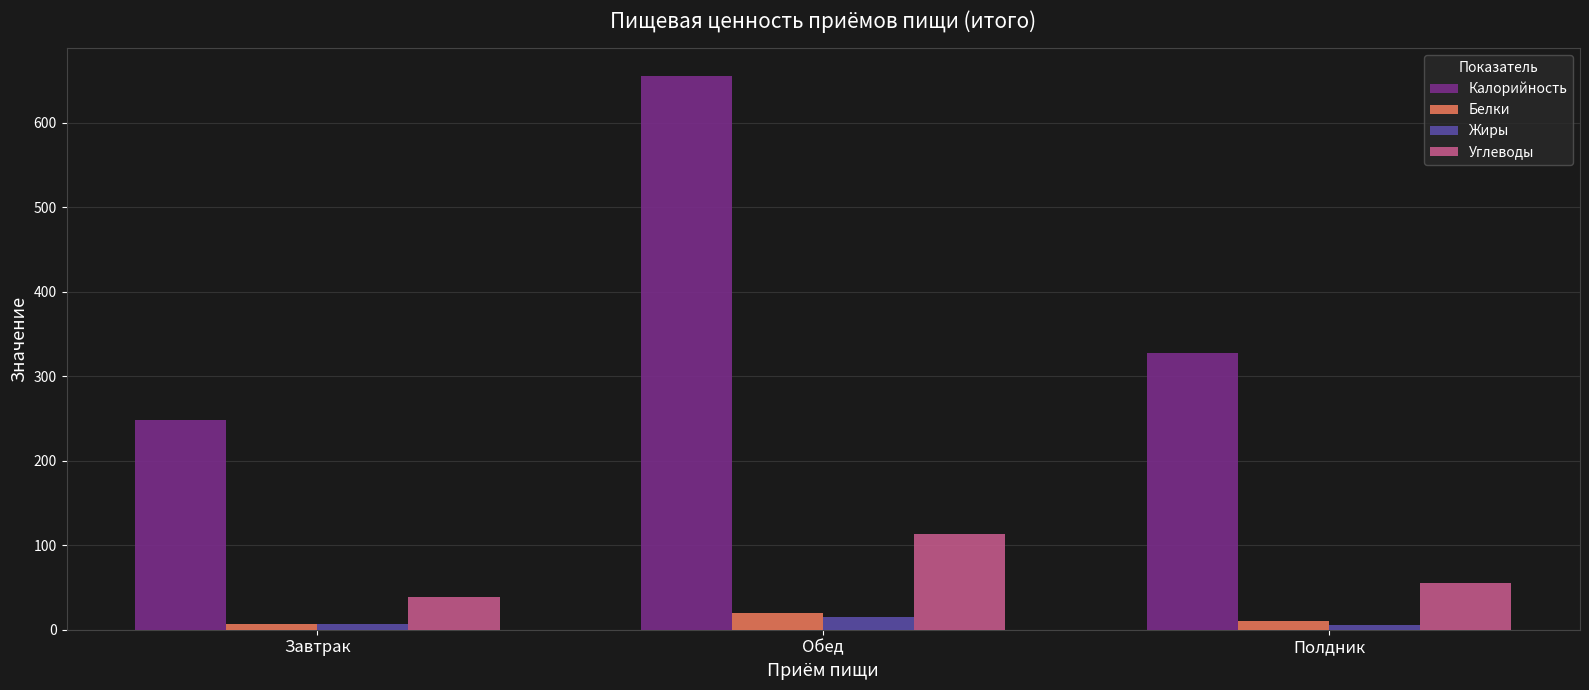

What is the label of the 3rd bar from the left?

Полдник